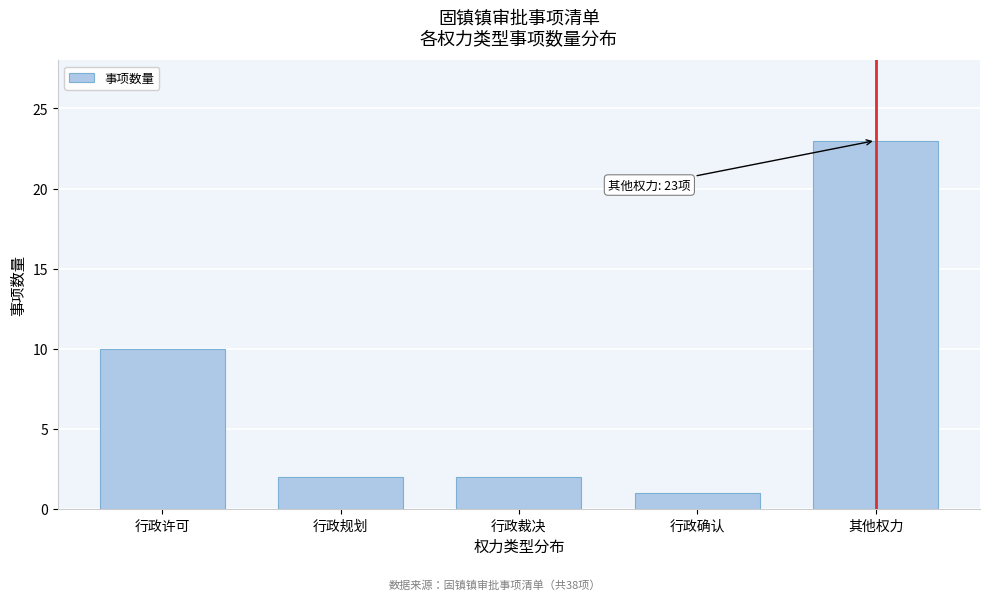

Reading right to left, list all the values displayed in this chart.

23	1	2	2	10